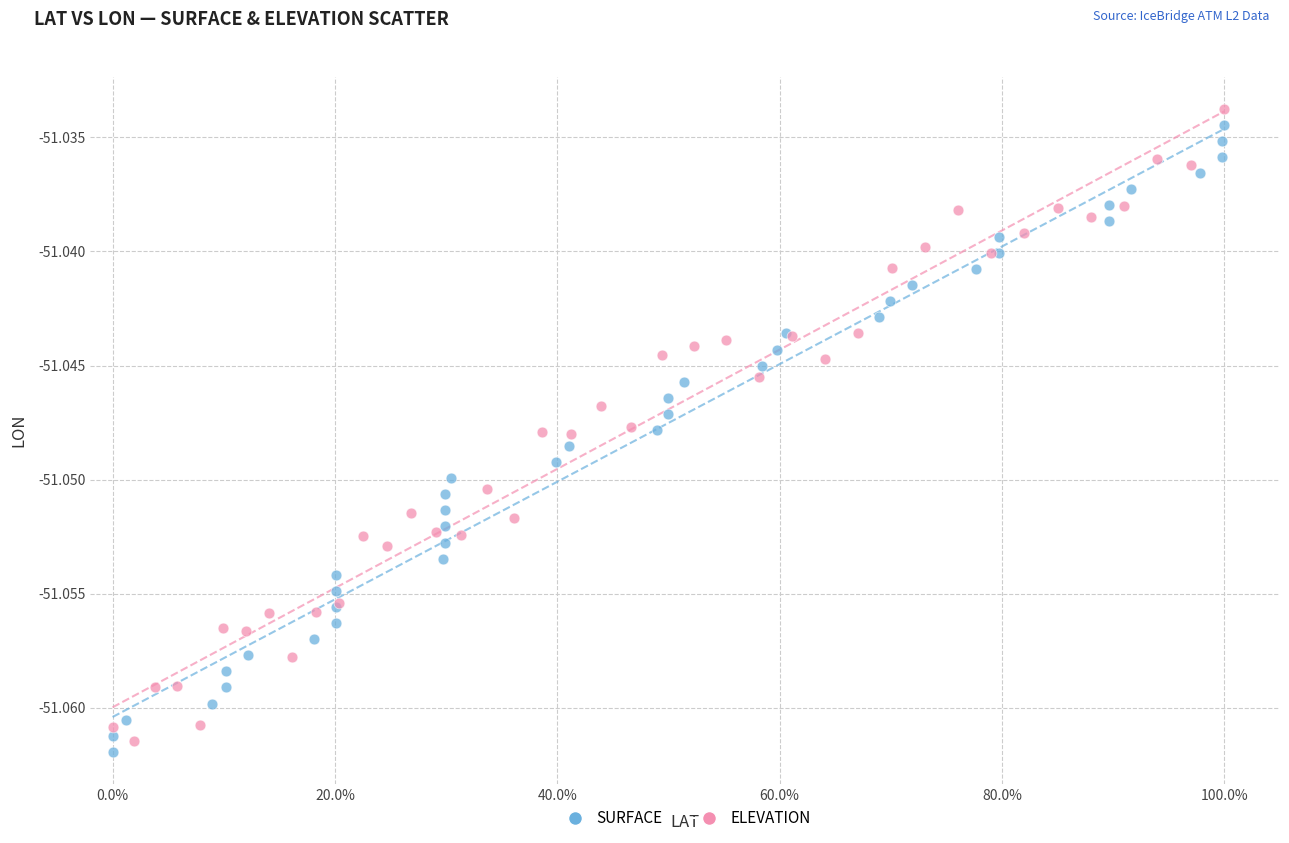

What are all the series names shown in the legend?

SURFACE, ELEVATION